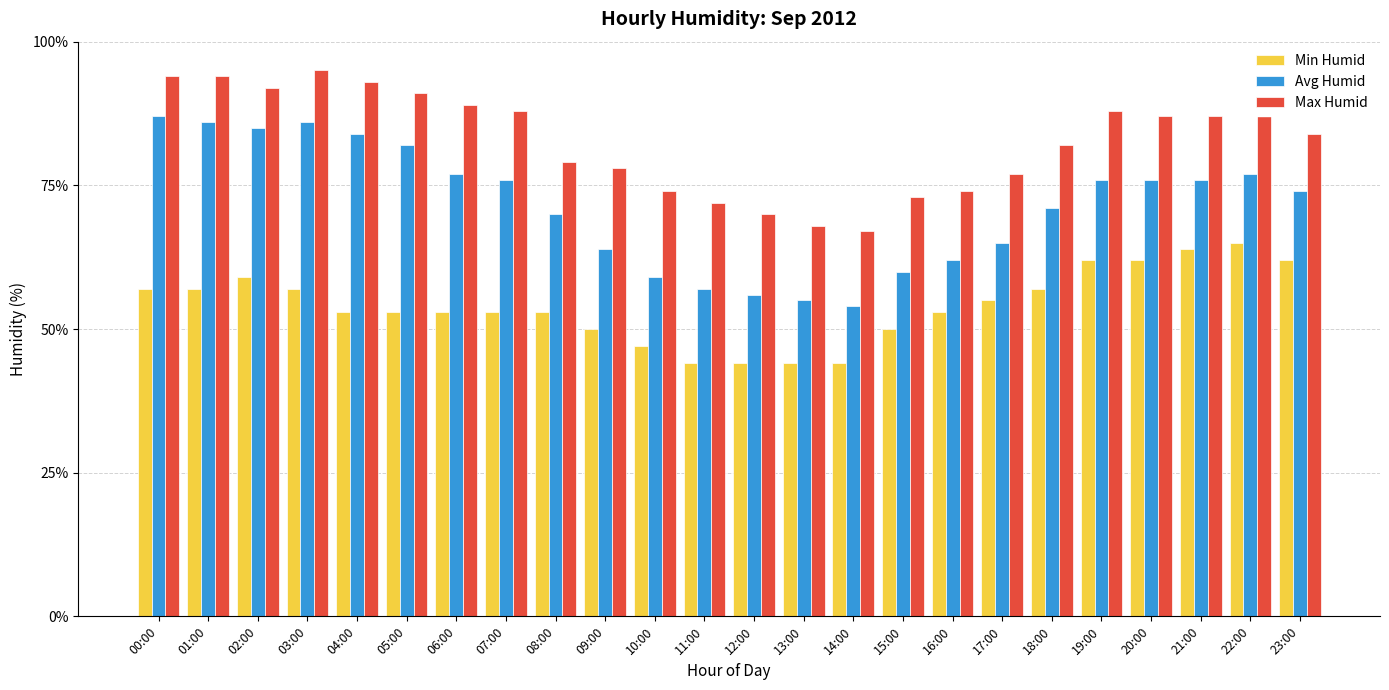

True or false: Avg Humid has a value of 22 at 12:00.

False